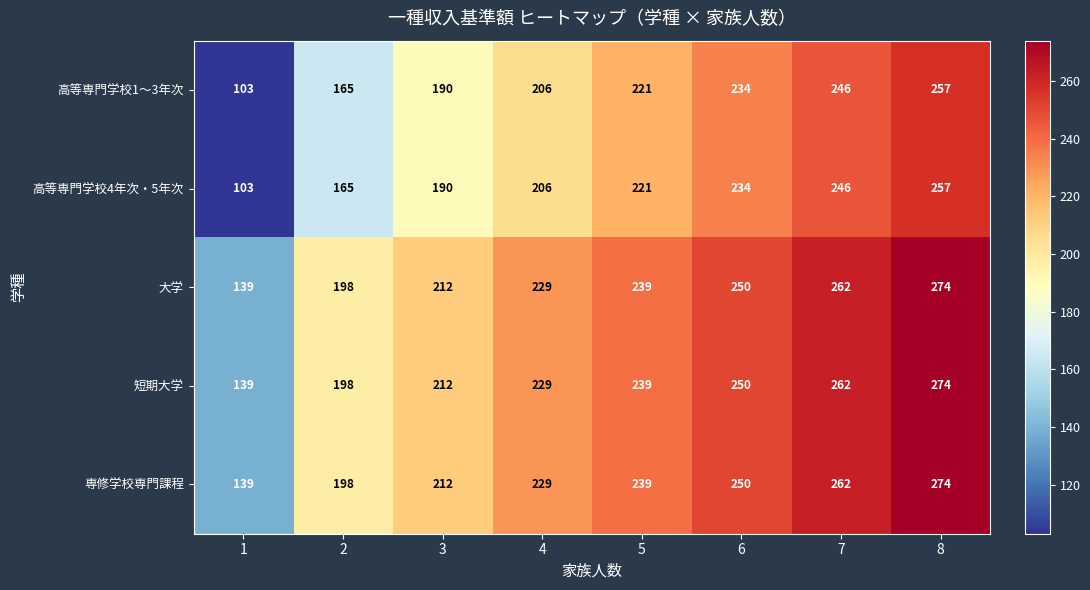

What is the spread (max minus min) of values at 2?

33